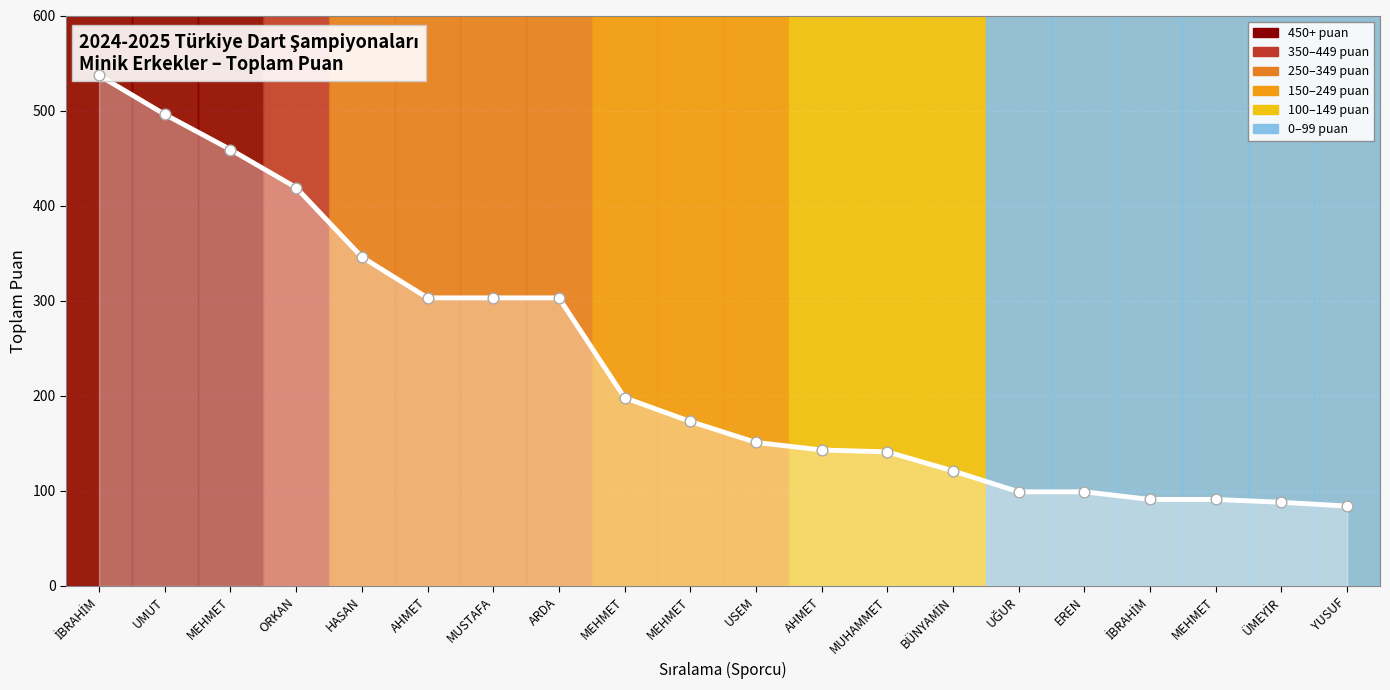

What is the change in value from MEHMET to MUHAMMET?

-318